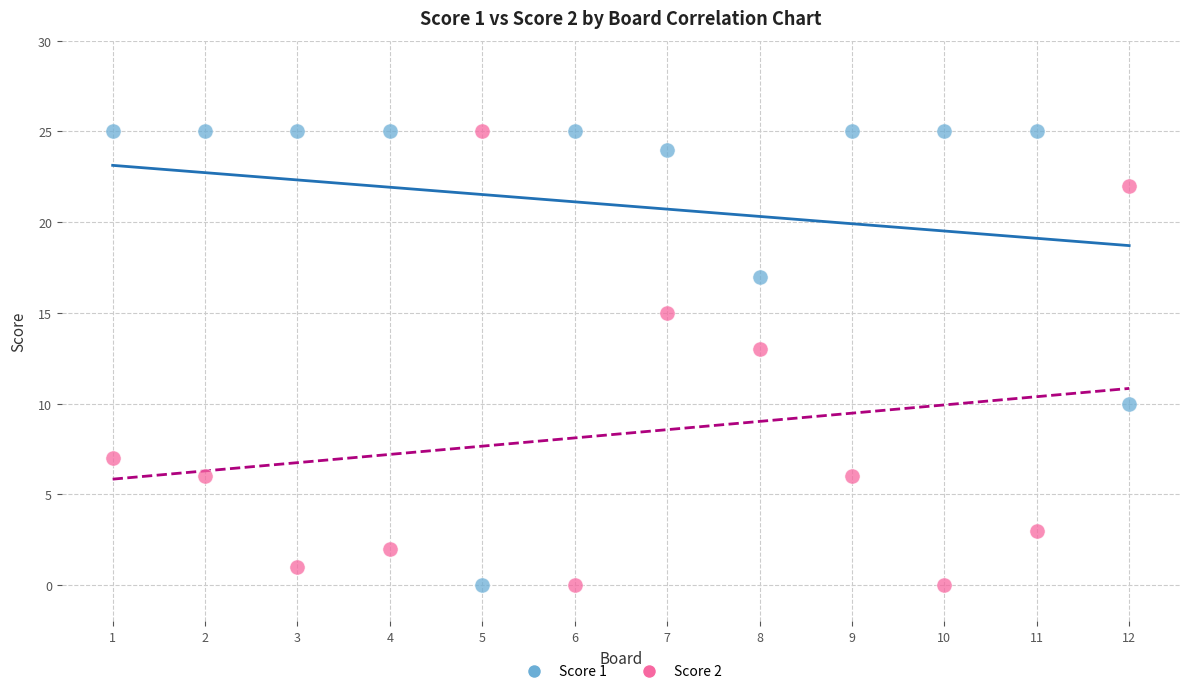

What is the X range (max minus min) for the scatter plot?

11